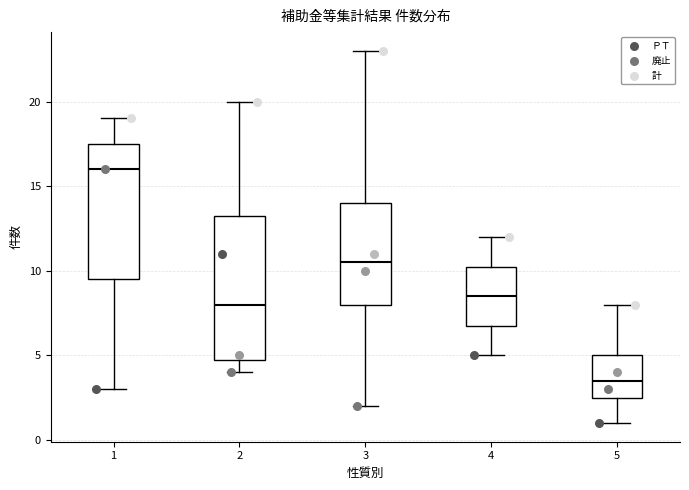

Where is the upper edge of the box at x = 5 on the y-axis? The values are not printed on the chart, so give them approximately, as read against the axis.

5.0